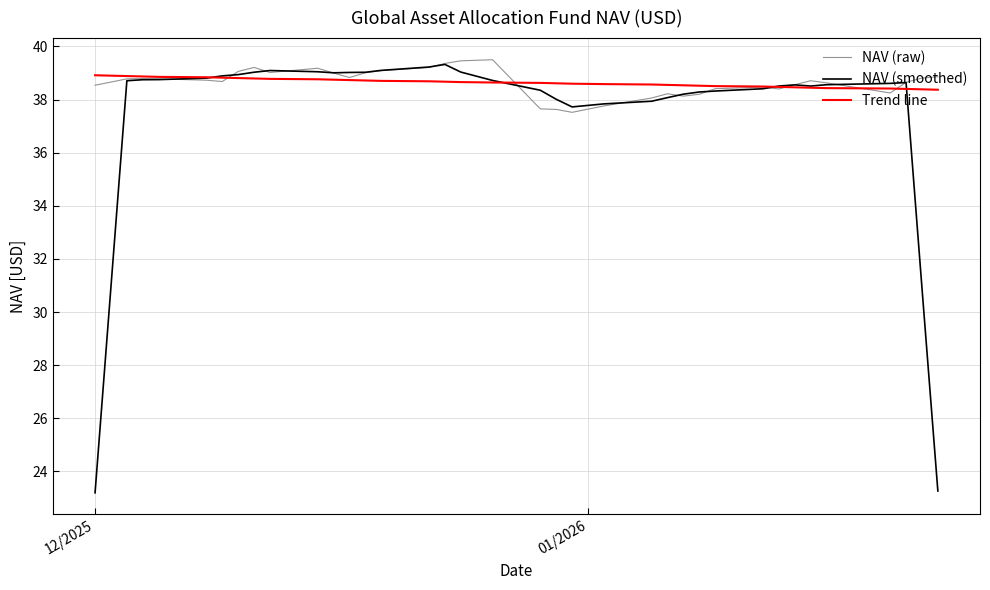

What is the lowest value of the Trend line series?

38.4